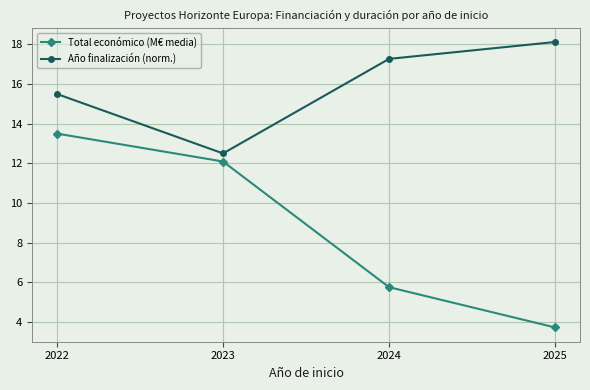

Which series has the widest spread of values?

Total económico (M€ media)